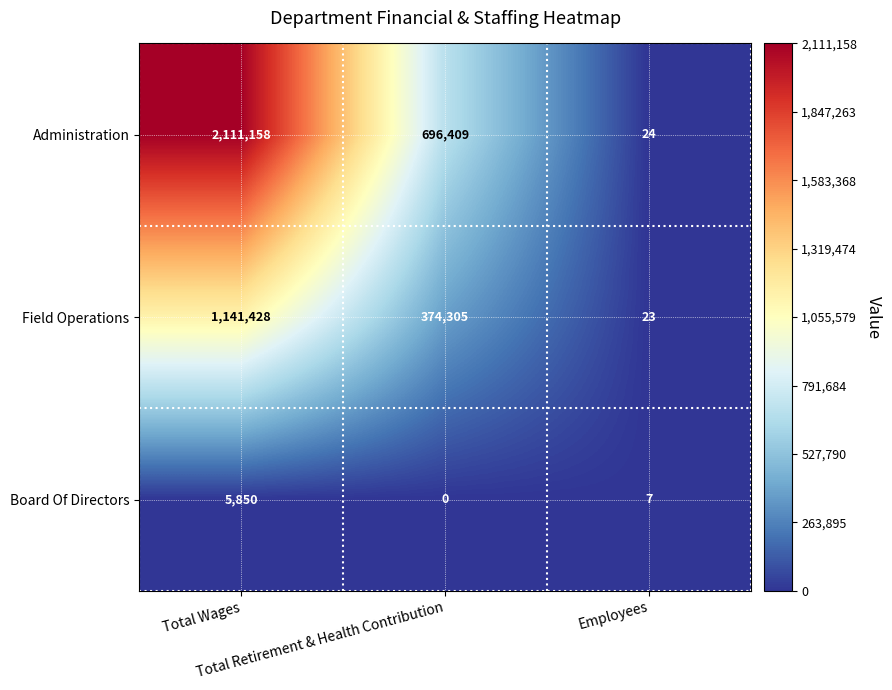

Count the number of categories in the chart.

3